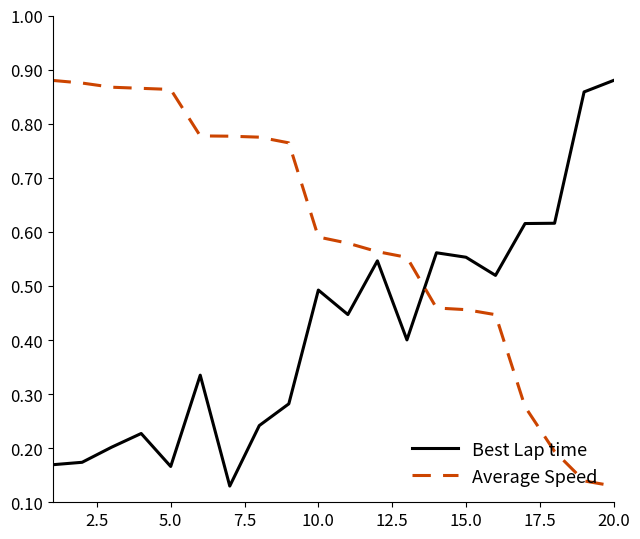

List the series in order of their overall mean, lowest first.

Best Lap time, Average Speed